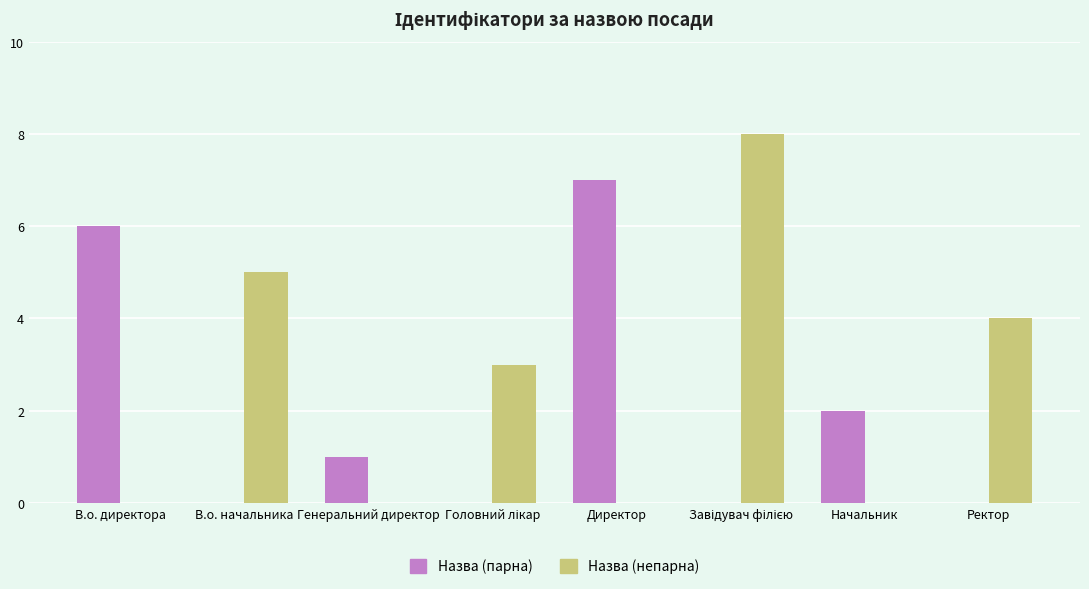

What is the maximum value for Назва (парна)?

7